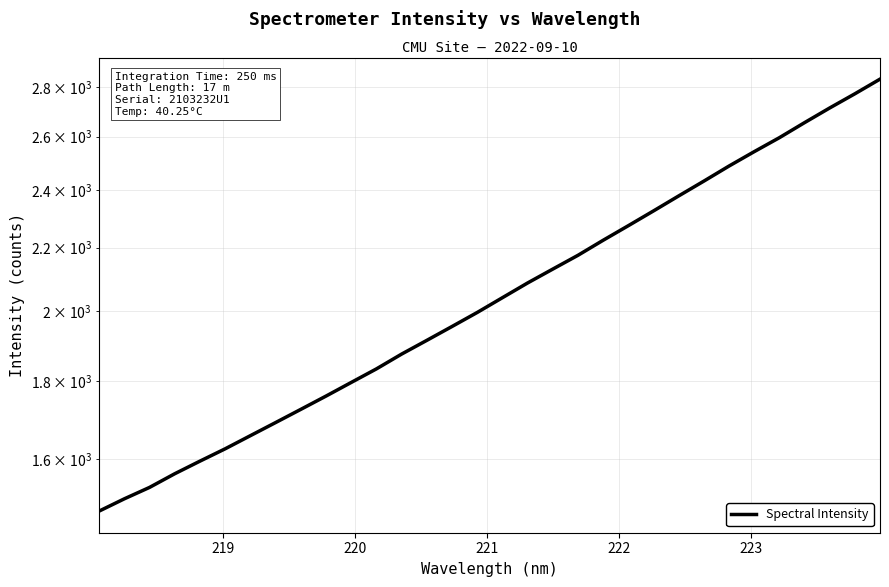

What is the minimum value shown in the chart?

1479.6